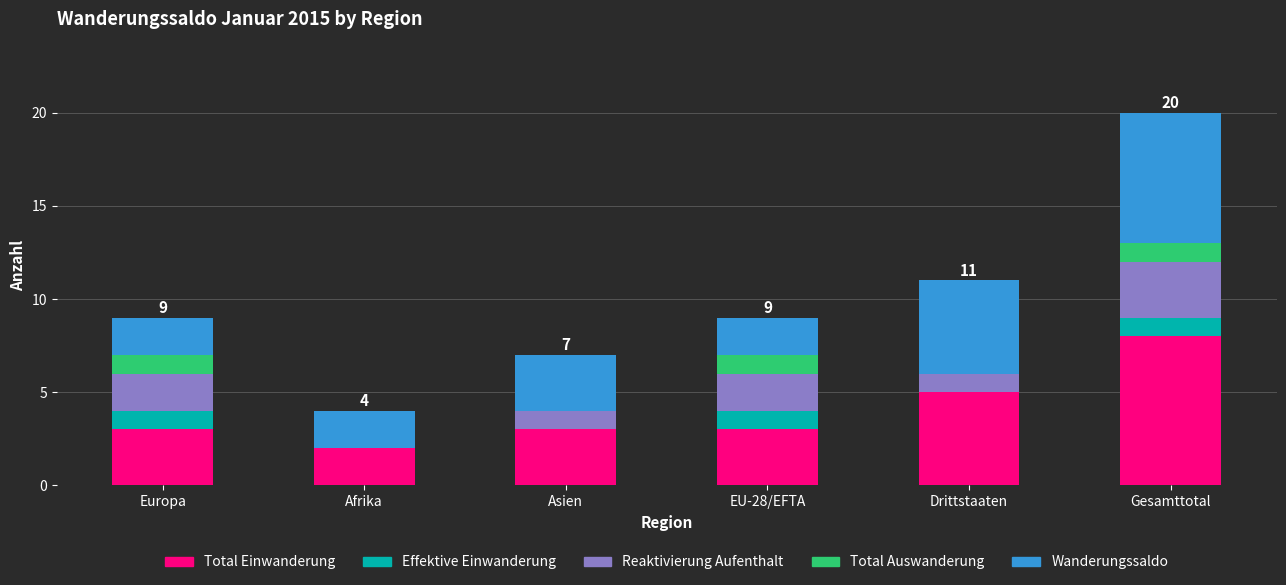

What is the total value across all series at Afrika?

4